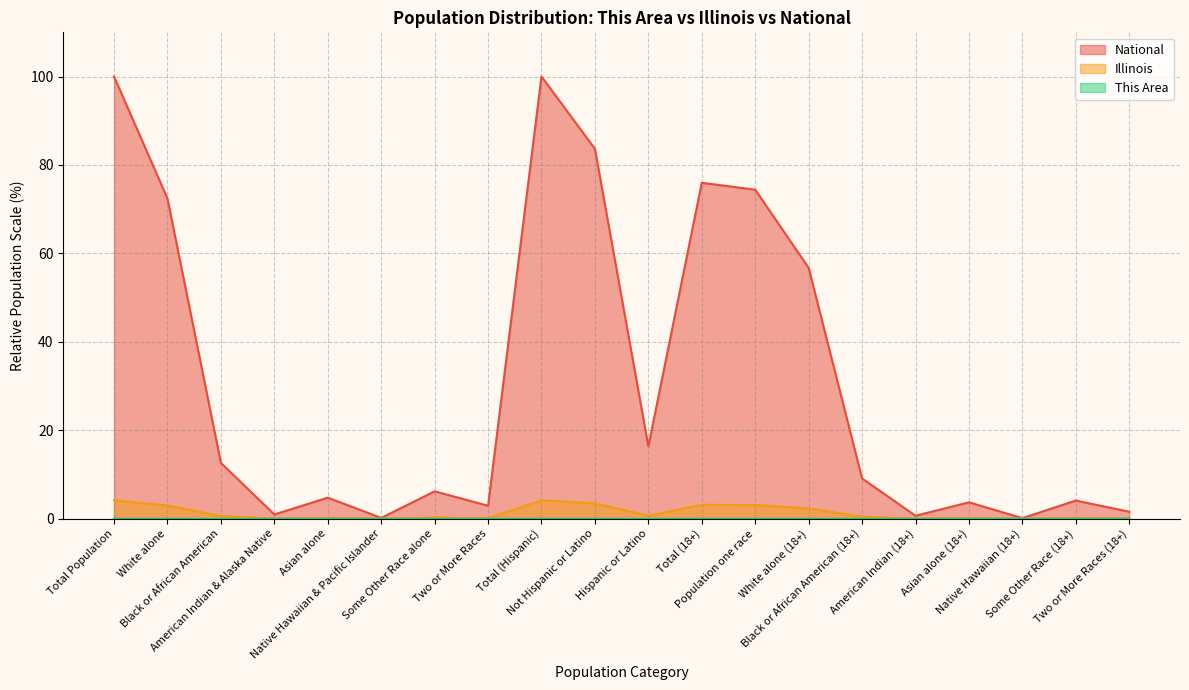

How many categories are shown in the chart?

20